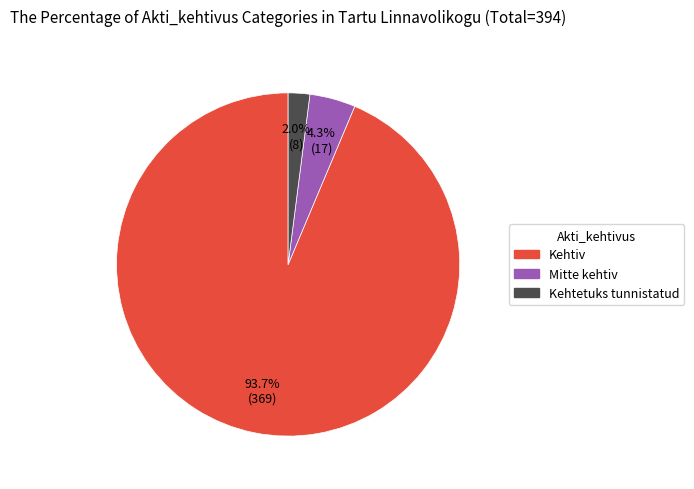

Is there a majority slice in this chart?

Yes